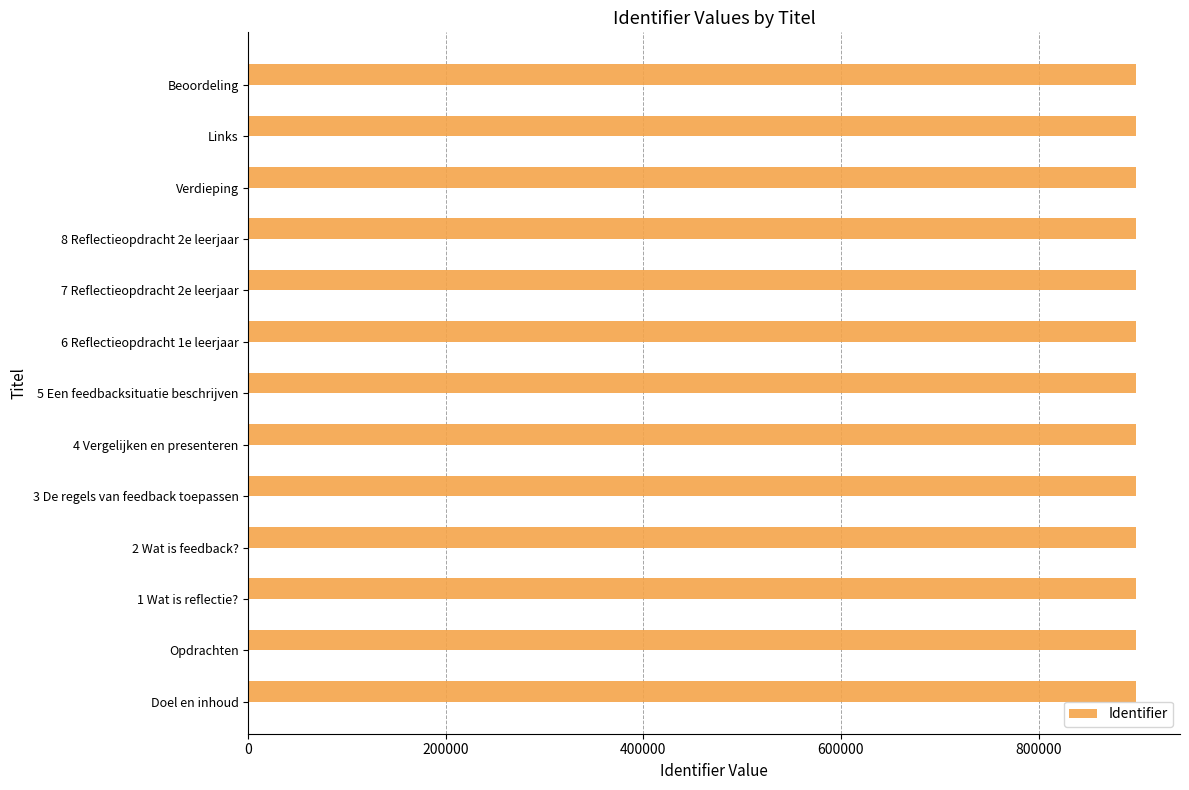

What is the greatest value displayed?

898253